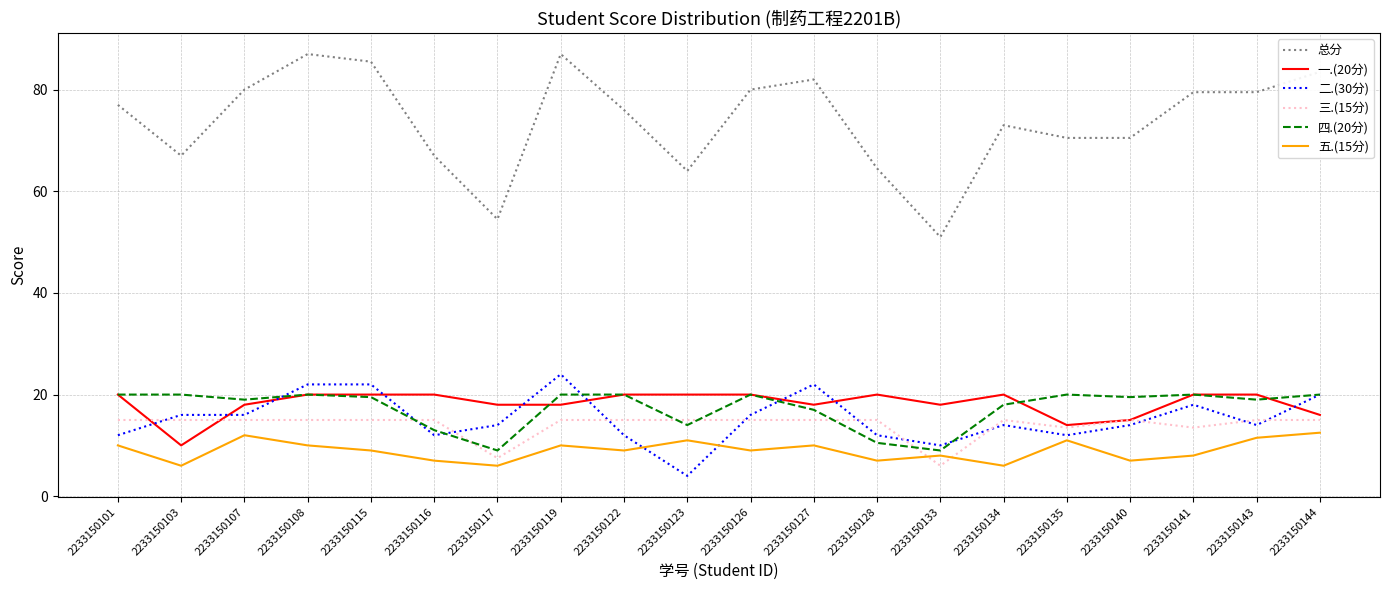

Reading left to right, extract all data points from this chart.

总分: 77.0	67.0	80.0	87.0	85.5	67.0	54.5	87.0	76.0	64.0	80.0	82.0	64.5	51.0	73.0	70.5	70.5	79.5	79.5	83.5
一.(20分): 20.0	10.0	18.0	20.0	20.0	20.0	18.0	18.0	20.0	20.0	20.0	18.0	20.0	18.0	20.0	14.0	15.0	20.0	20.0	16.0
二.(30分): 12.0	16.0	16.0	22.0	22.0	12.0	14.0	24.0	12.0	4.0	16.0	22.0	12.0	10.0	14.0	12.0	14.0	18.0	14.0	20.0
三.(15分): 15.0	15.0	15.0	15.0	15.0	15.0	7.5	15.0	15.0	15.0	15.0	15.0	15.0	6.0	15.0	13.5	15.0	13.5	15.0	15.0
四.(20分): 20.0	20.0	19.0	20.0	19.5	13.0	9.0	20.0	20.0	14.0	20.0	17.0	10.5	9.0	18.0	20.0	19.5	20.0	19.0	20.0
五.(15分): 10.0	6.0	12.0	10.0	9.0	7.0	6.0	10.0	9.0	11.0	9.0	10.0	7.0	8.0	6.0	11.0	7.0	8.0	11.5	12.5